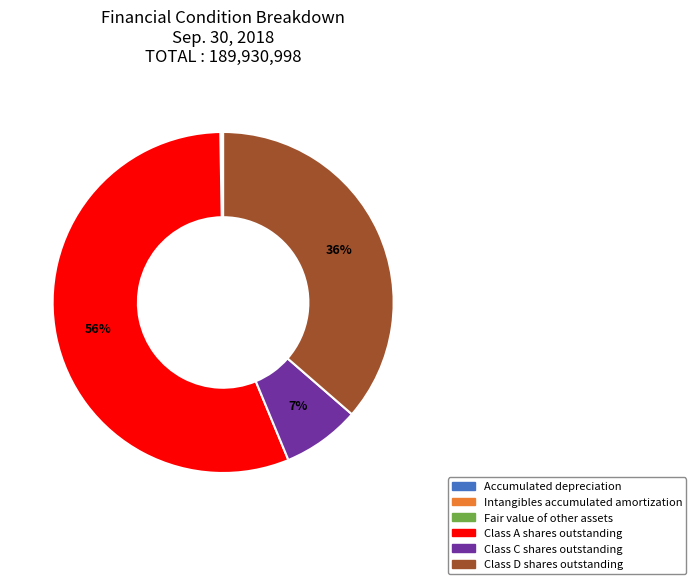

Is it true that Class C shares outstanding is 1% of the pie?

False